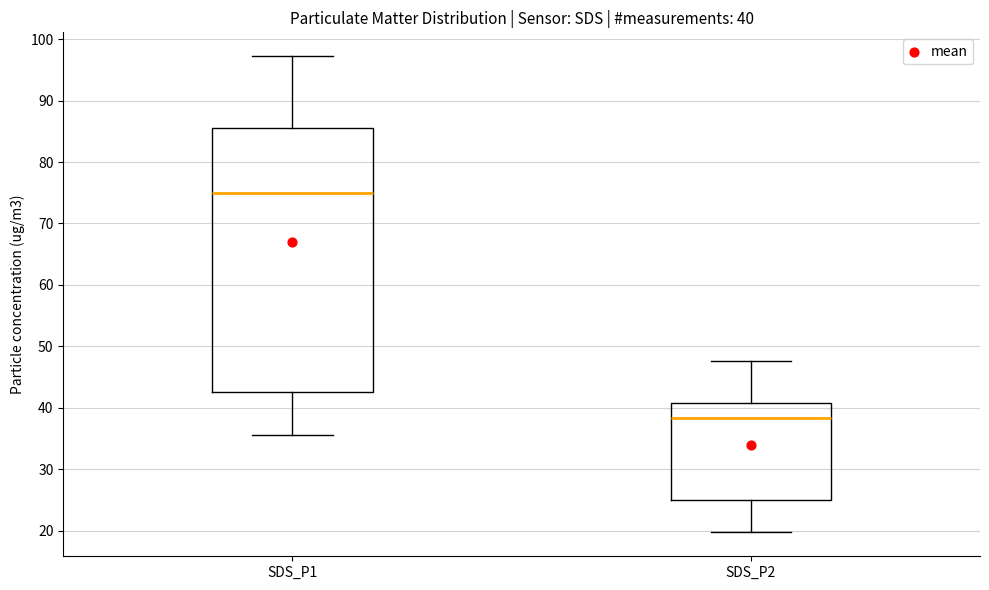

Comparing the boxes themselves (not the whiskers), which one is the tallest?

SDS_P1